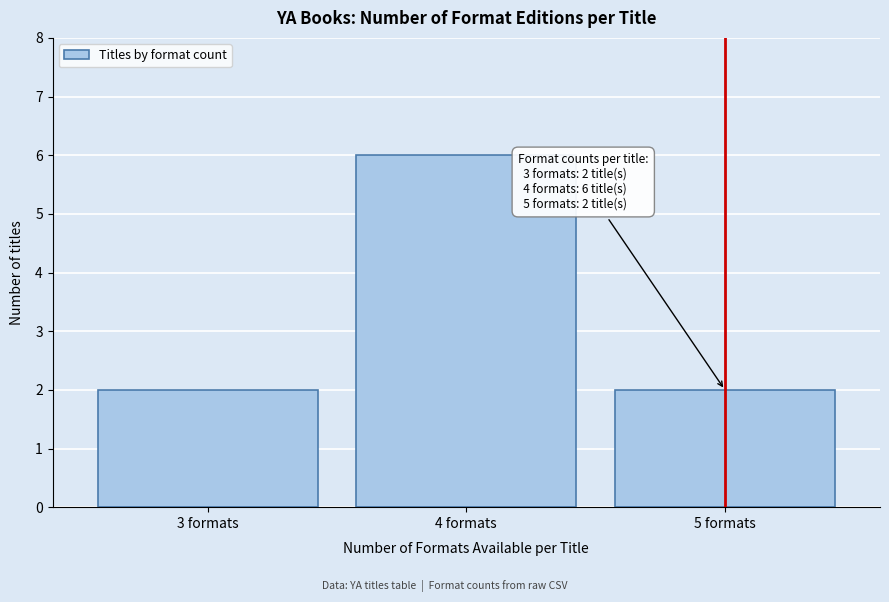

Reading right to left, transcribe all the data shown in this chart.

5 formats=2	4 formats=6	3 formats=2